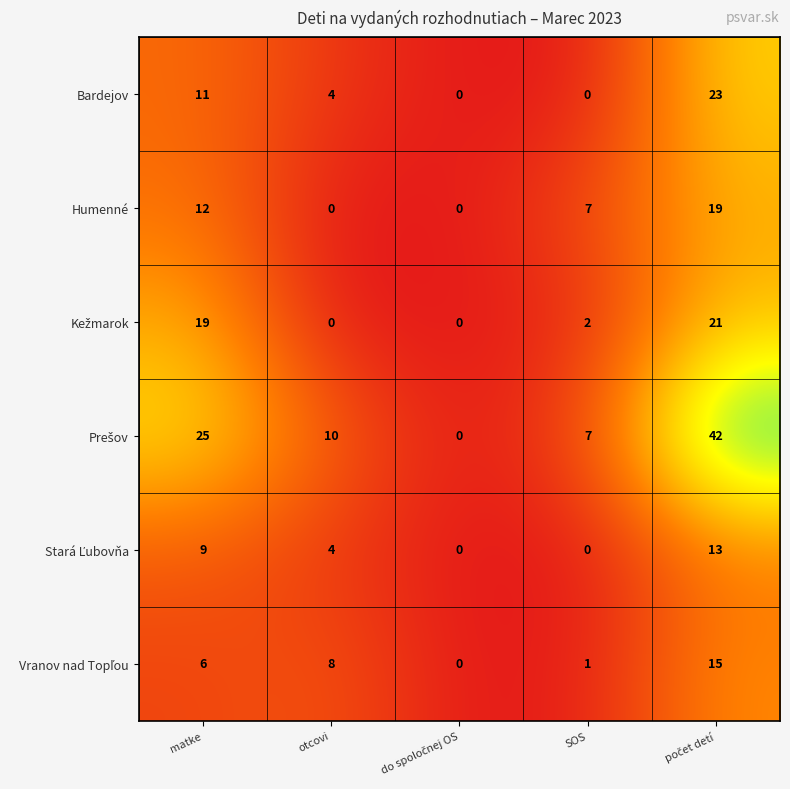

True or false: Humenné has a value of 7 at SOS.

True